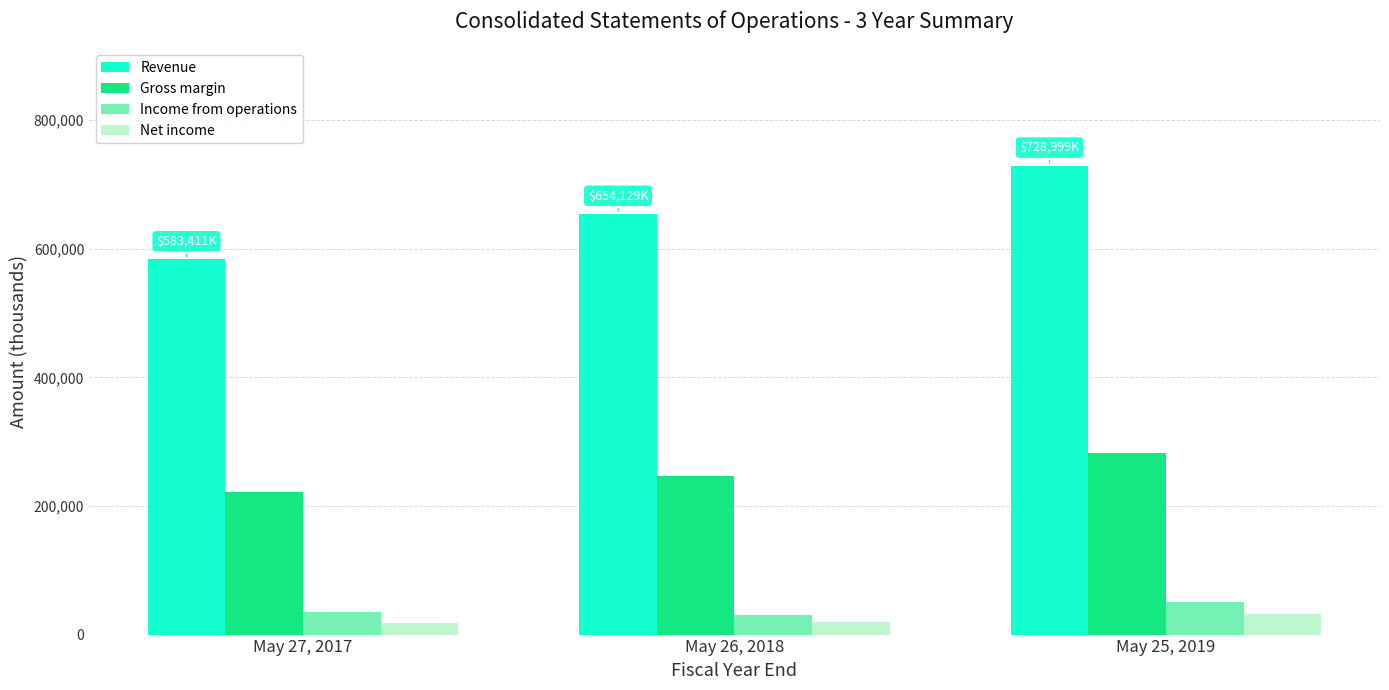

Which series has the largest total across all categories?

Revenue